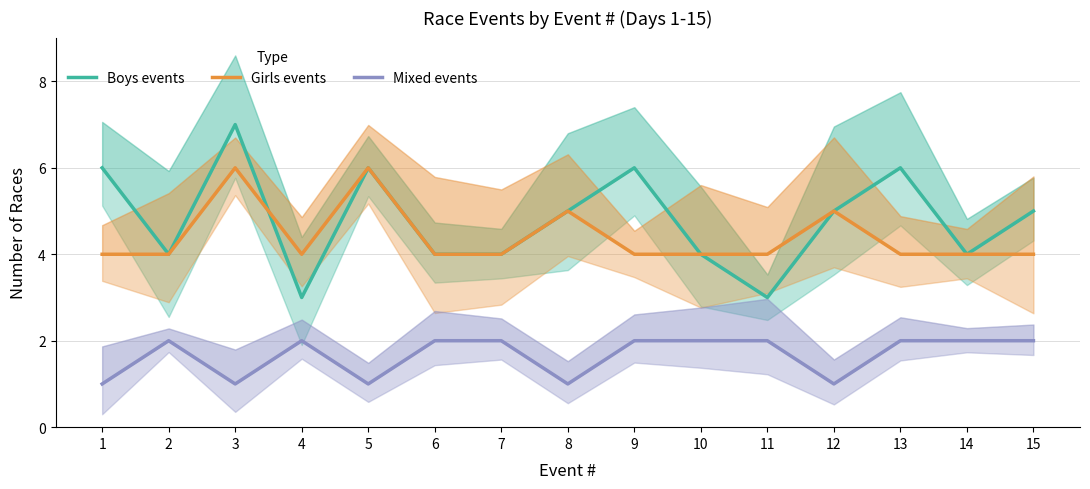

True or false: Mixed events and Boys events cross at least once.

False